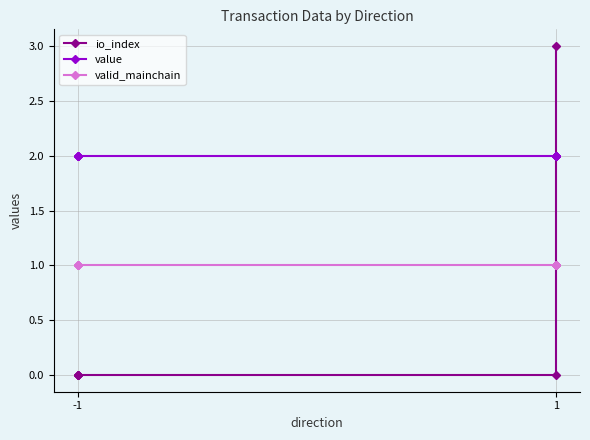

True or false: value has a value of 2.0 at -1.

True